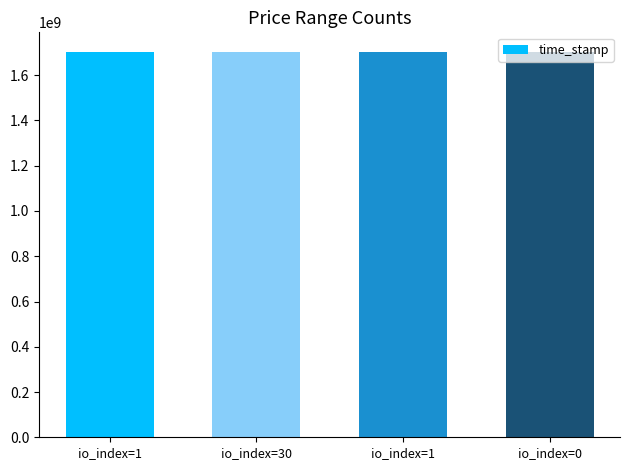

How many bars are there in total?

4